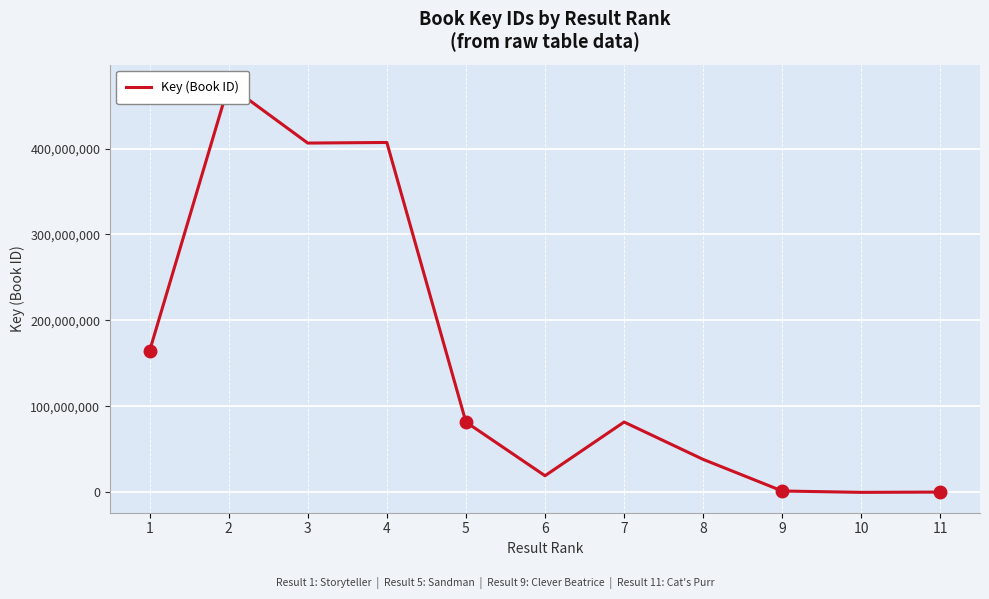

What is the ratio of the value at 3 to the value at 11?

1227.0